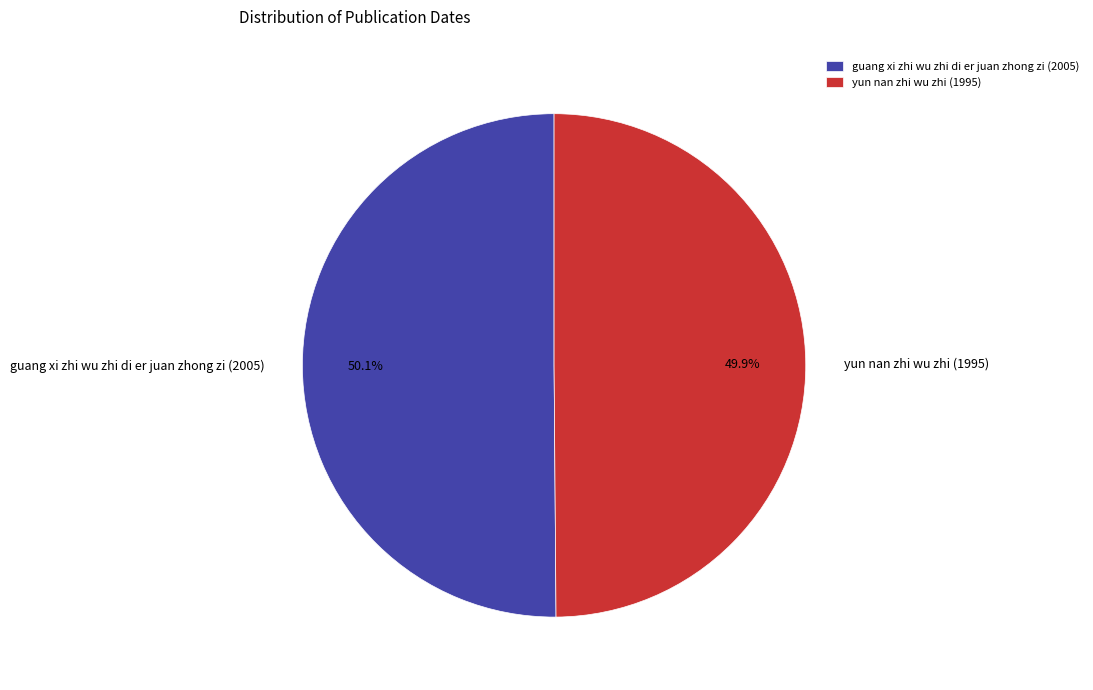

Is there a majority slice in this chart?

Yes